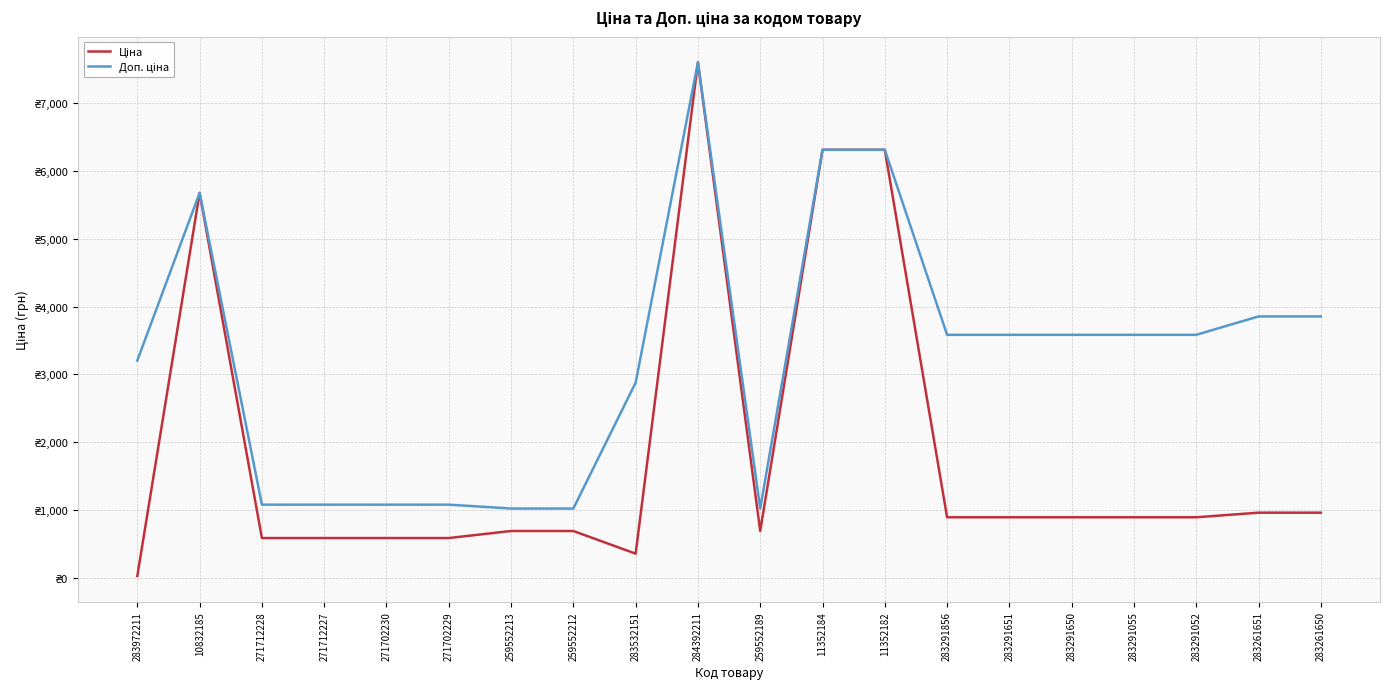

The value of Доп. ціна at 283261650 is 6292.0. True or false?

False